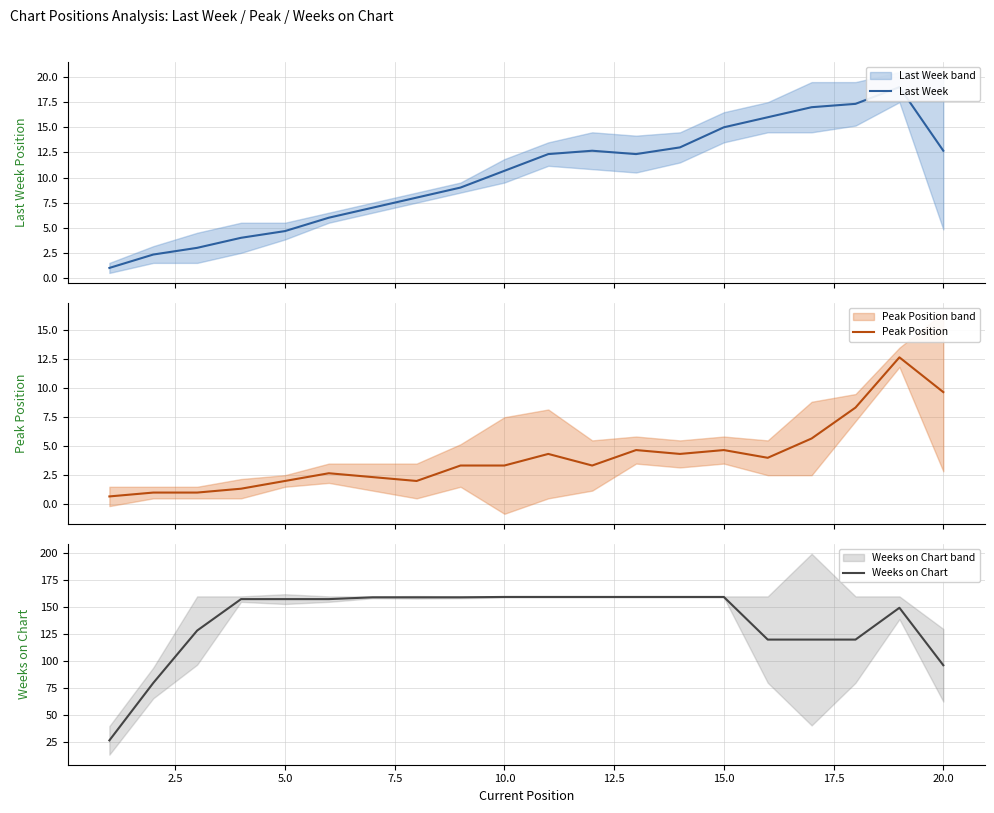

How many values in the Peak Position series are below 3?

8